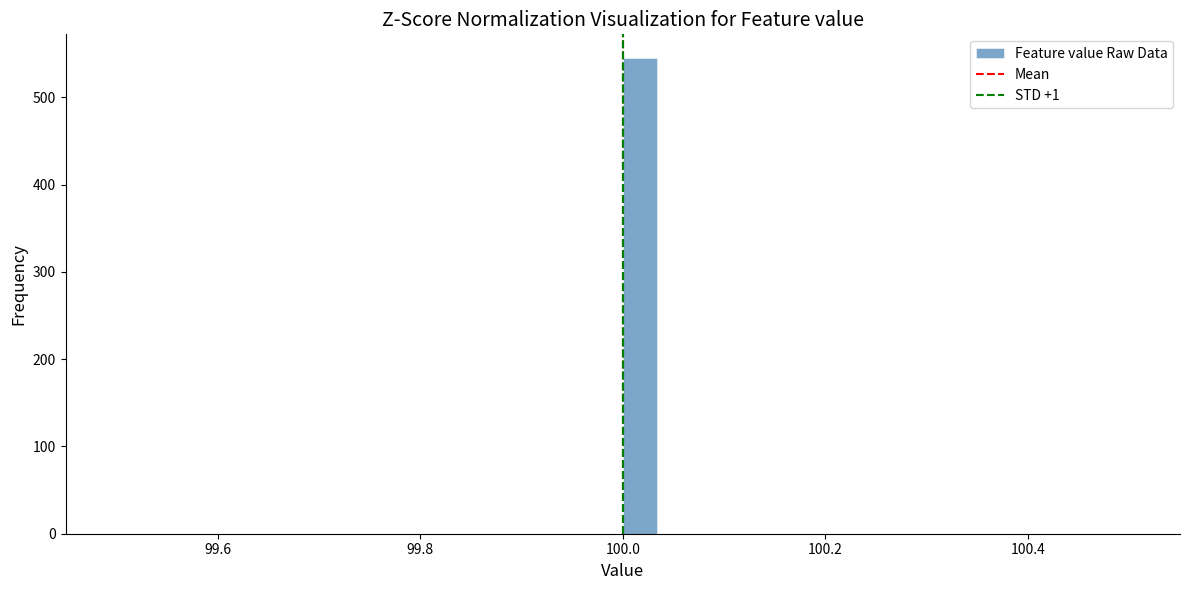

Around what value on the x-axis is the tallest bar? Give the approximate position of its centre, as read against the axis.

100.02